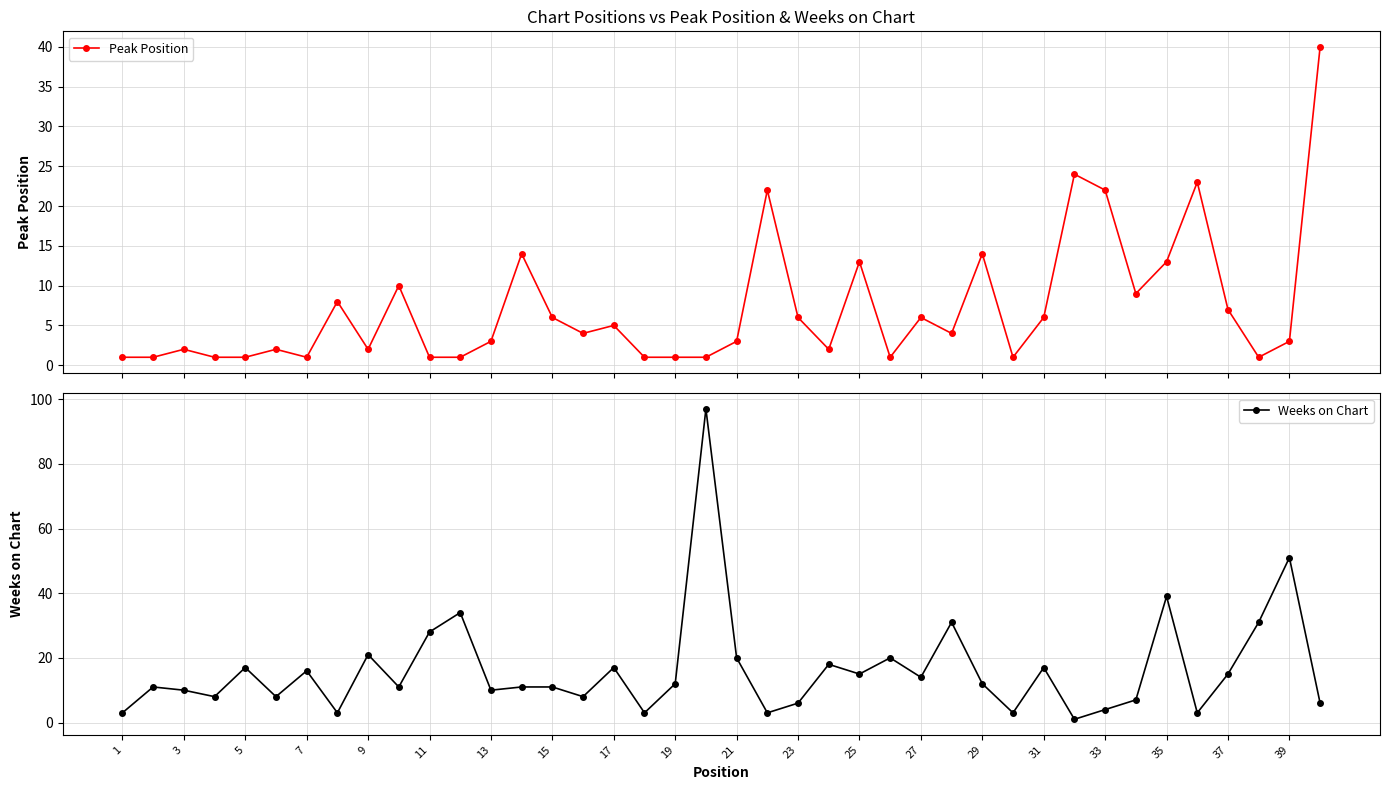

Which series has the largest total across all categories?

Weeks on Chart